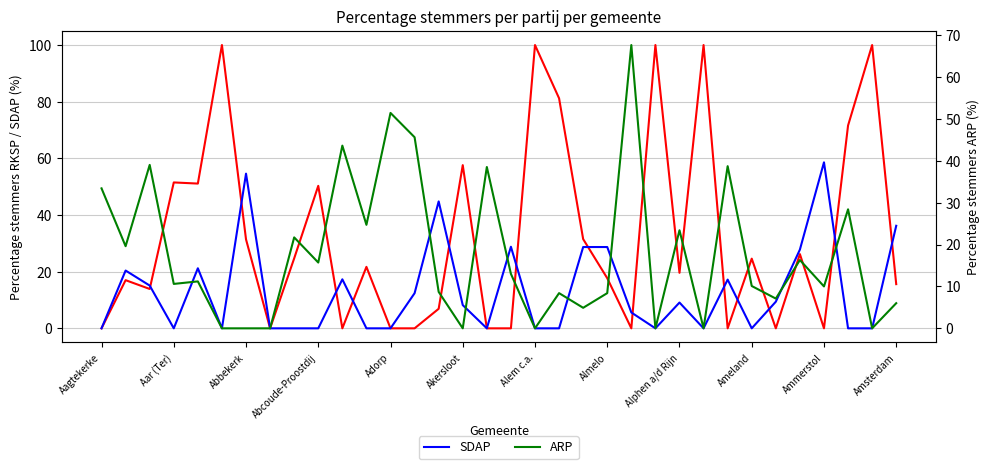

What is the spread (max minus min) of values at 31?

71.6